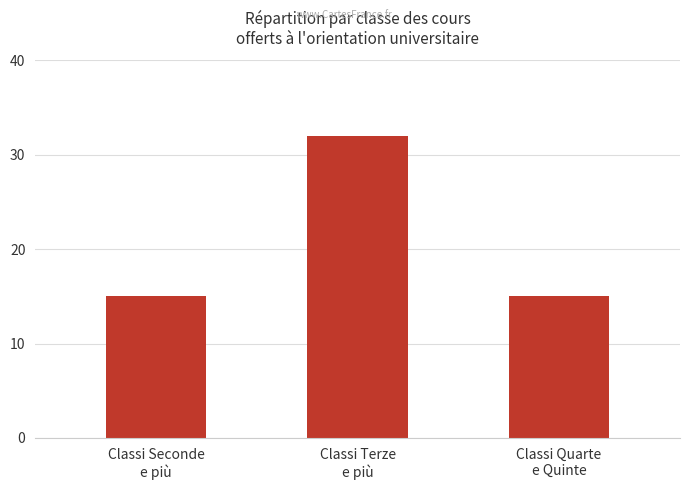

What is the sum of all values?

62